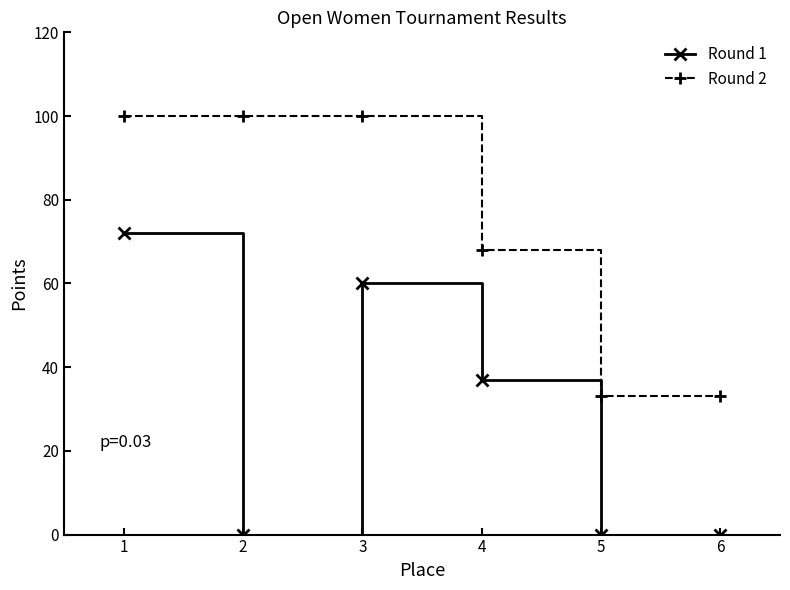

What is the difference between the highest and lowest values at 5?

33